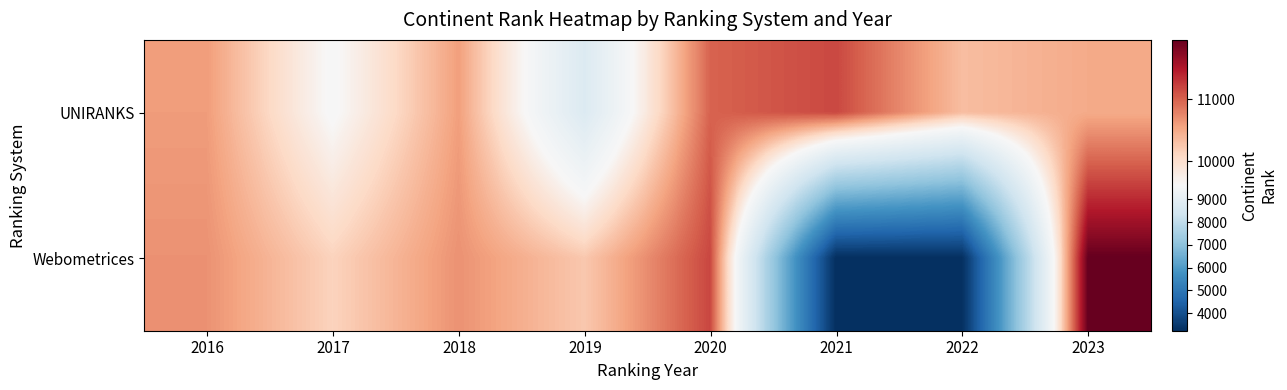

What is the total value across all series at 2022?

13579